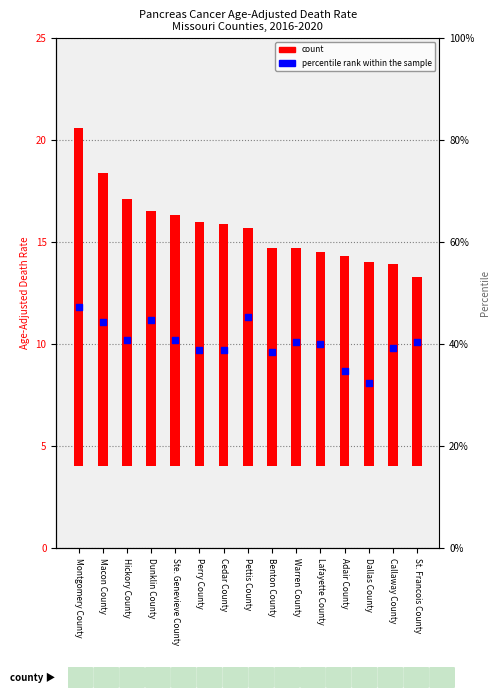

Which series reaches the minimum Y coordinate?

percentile rank within the sample